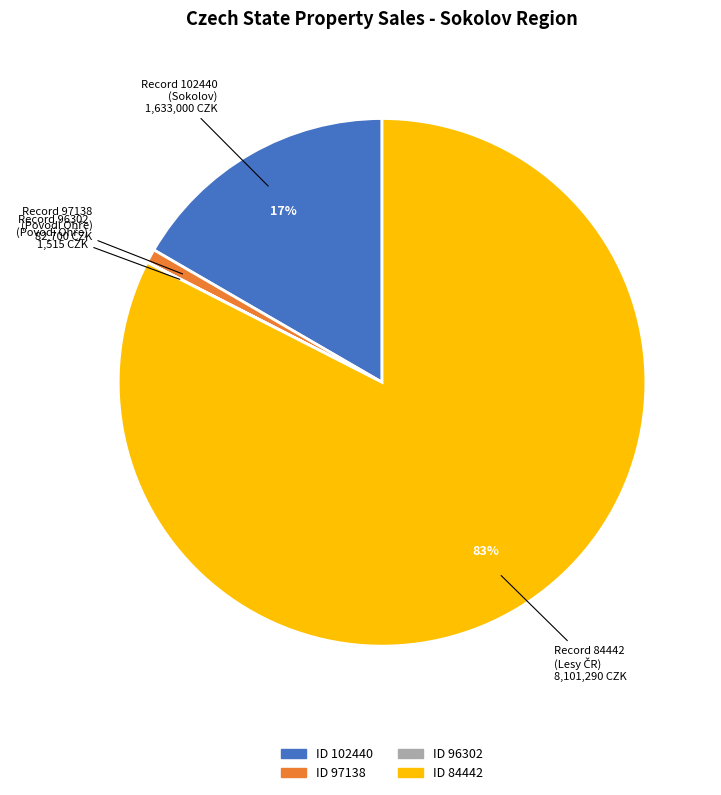

Is there a majority slice in this chart?

Yes